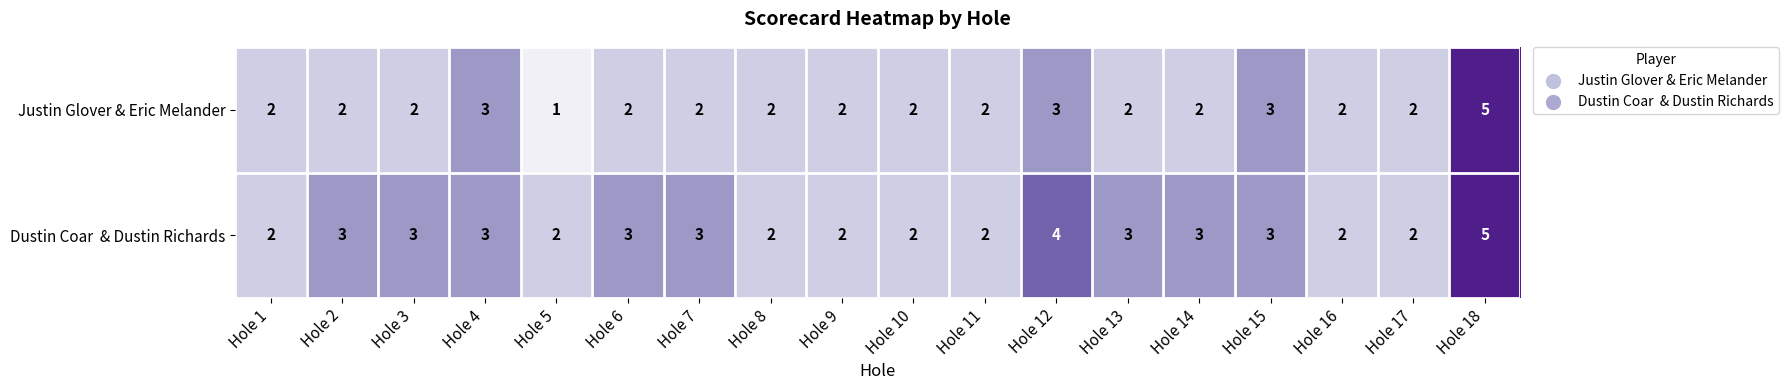

At which category does the chart reach its peak across all series?

Hole 18